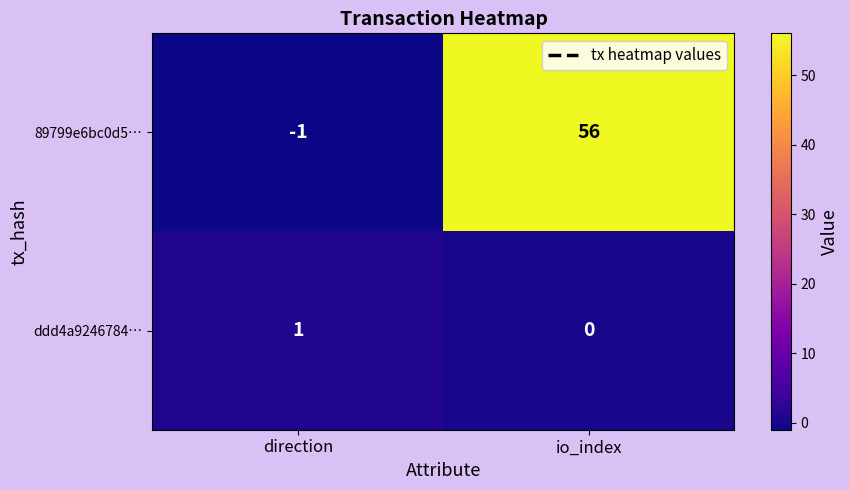

What is the sum of all 89799e6bc0d5… values?

55